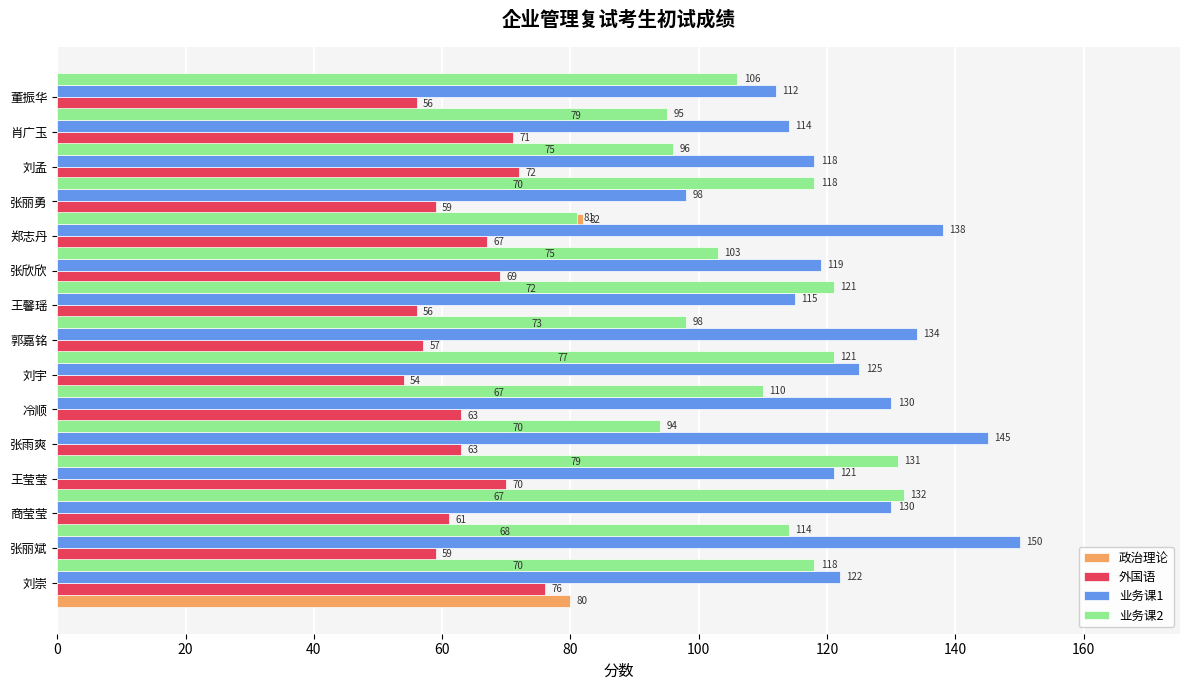

What is the maximum value shown in the chart?

150